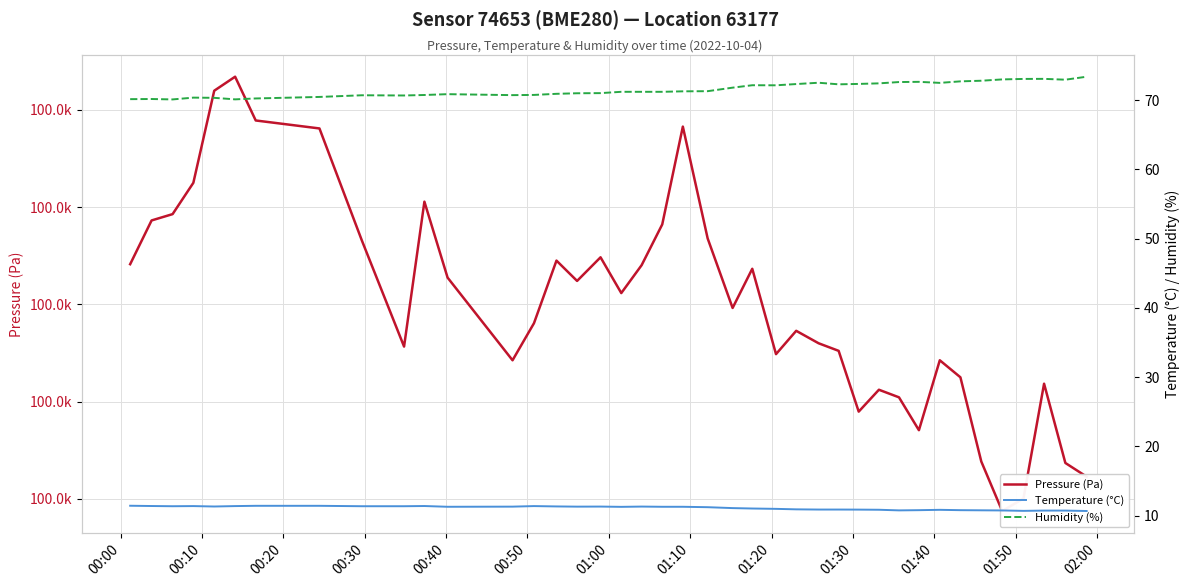

What is the difference between the second highest and minimum values in the Pressure (Pa) series?

43.2